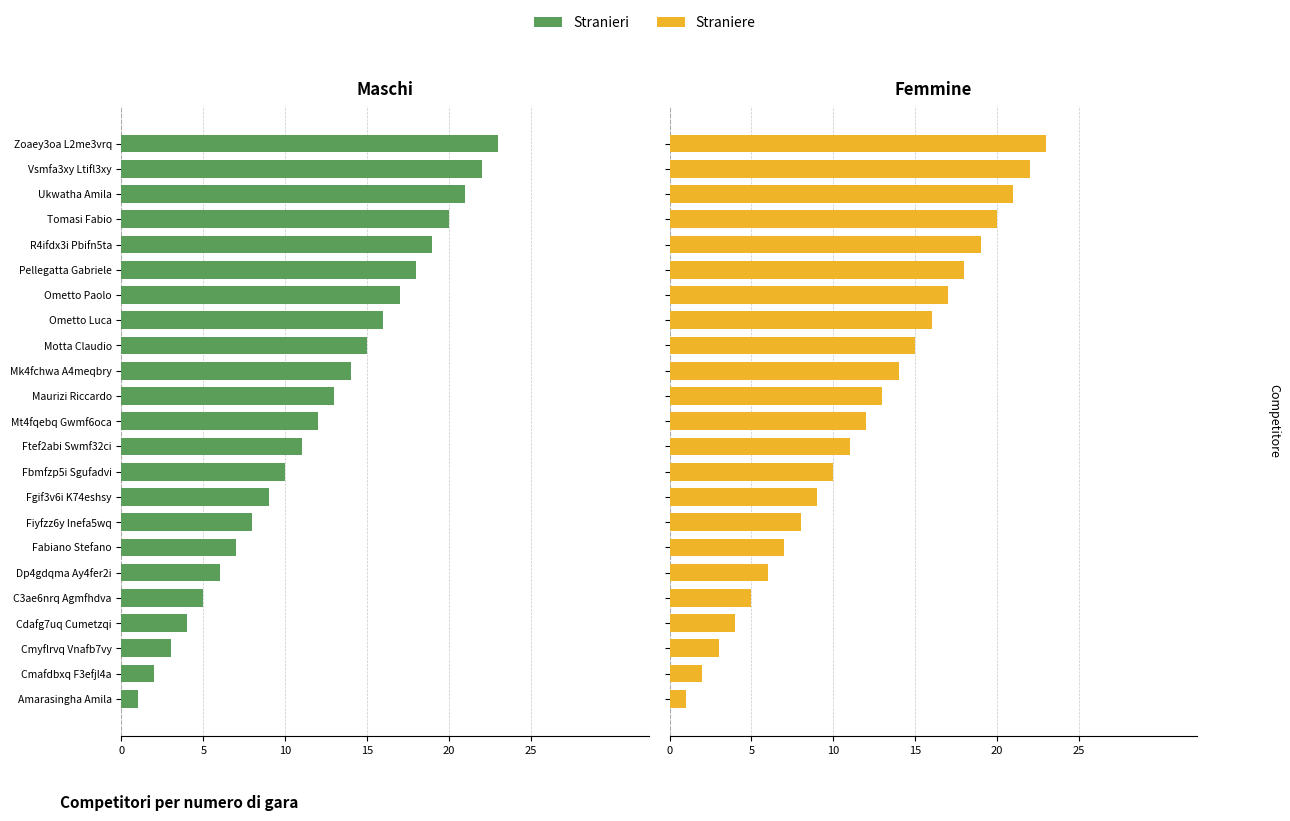

At how many categories does at least one series exceed -4?

23